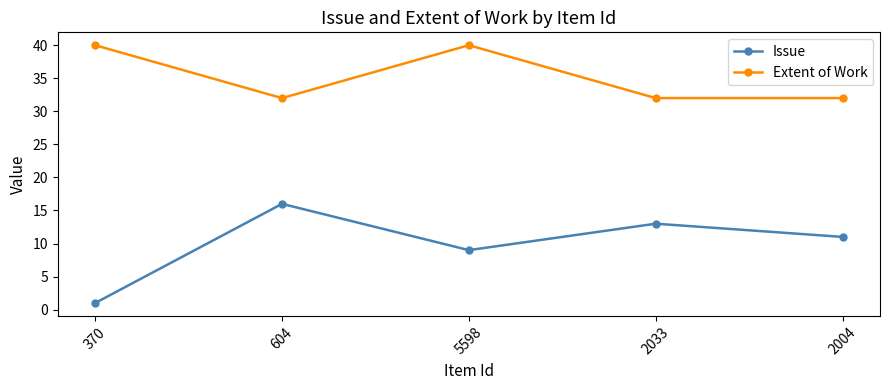

What is the maximum value shown in the chart?

40